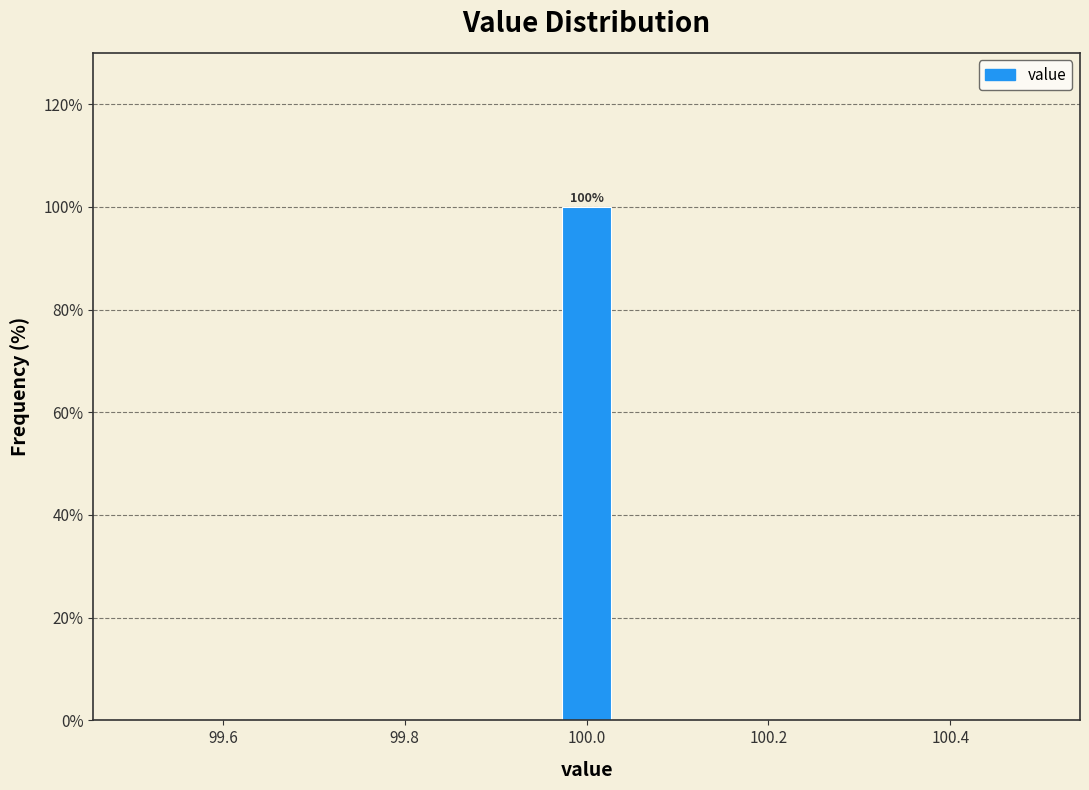

Read against the x-axis, roughly where is the centre of the tallest bar?

100.00